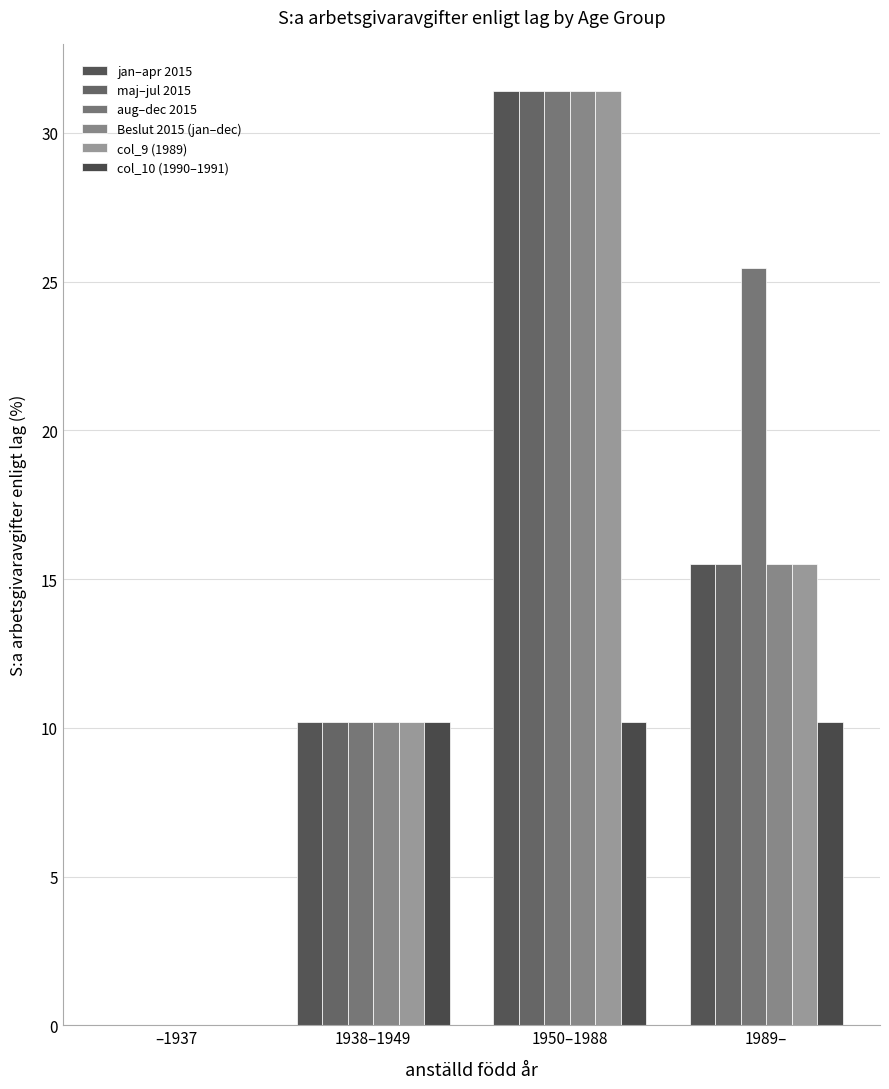

Reading right to left, list all the values displayed in this chart.

jan–apr 2015: 1989–=15.5	1950–1988=31.4	1938–1949=10.2	–1937=0.0
maj–jul 2015: 1989–=15.5	1950–1988=31.4	1938–1949=10.2	–1937=0.0
aug–dec 2015: 1989–=25.5	1950–1988=31.4	1938–1949=10.2	–1937=0.0
Beslut 2015 (jan–dec): 1989–=15.5	1950–1988=31.4	1938–1949=10.2	–1937=0.0
col_9 (1989): 1989–=15.5	1950–1988=31.4	1938–1949=10.2	–1937=0.0
col_10 (1990–1991): 1989–=10.2	1950–1988=10.2	1938–1949=10.2	–1937=0.0